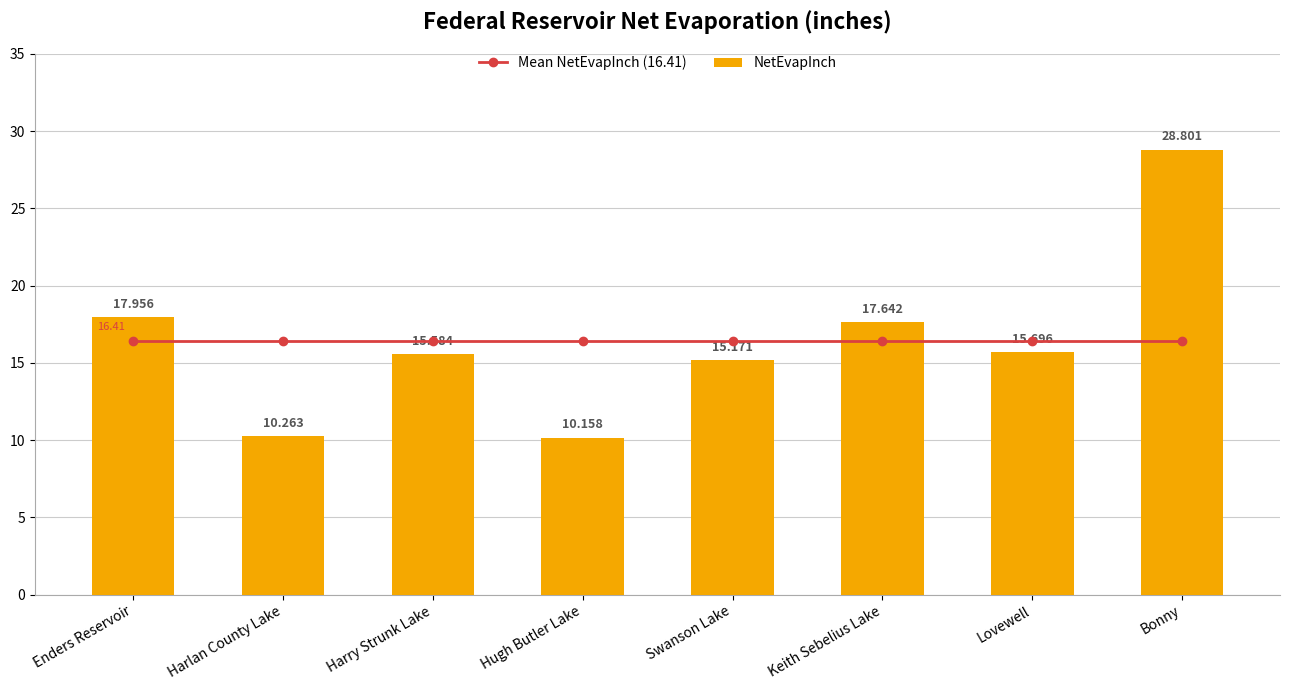

At how many categories does at least one series exceed 24?

1